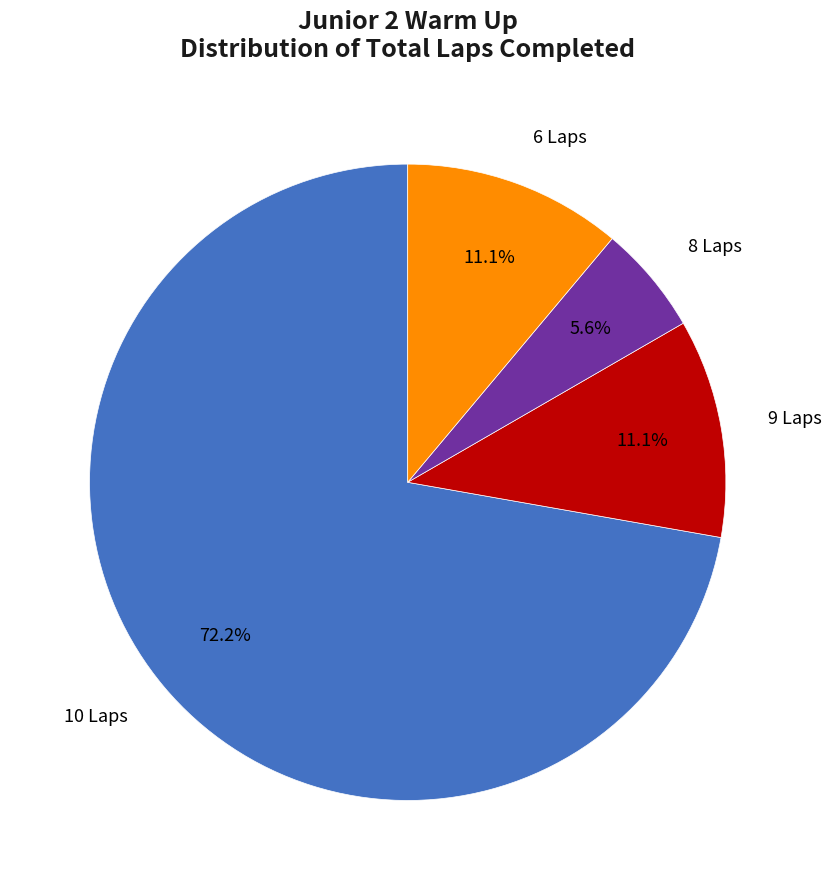

Does any single category account for the majority?

Yes